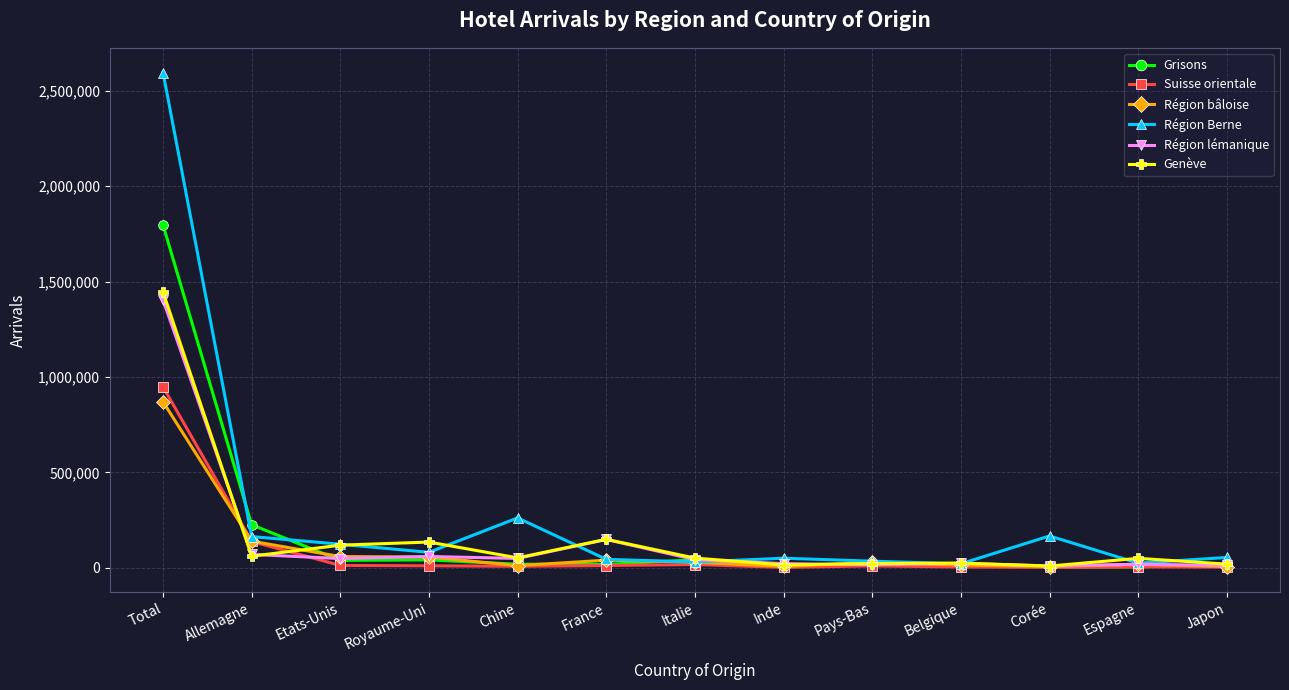

At which label does Région Berne reach its peak?

Total